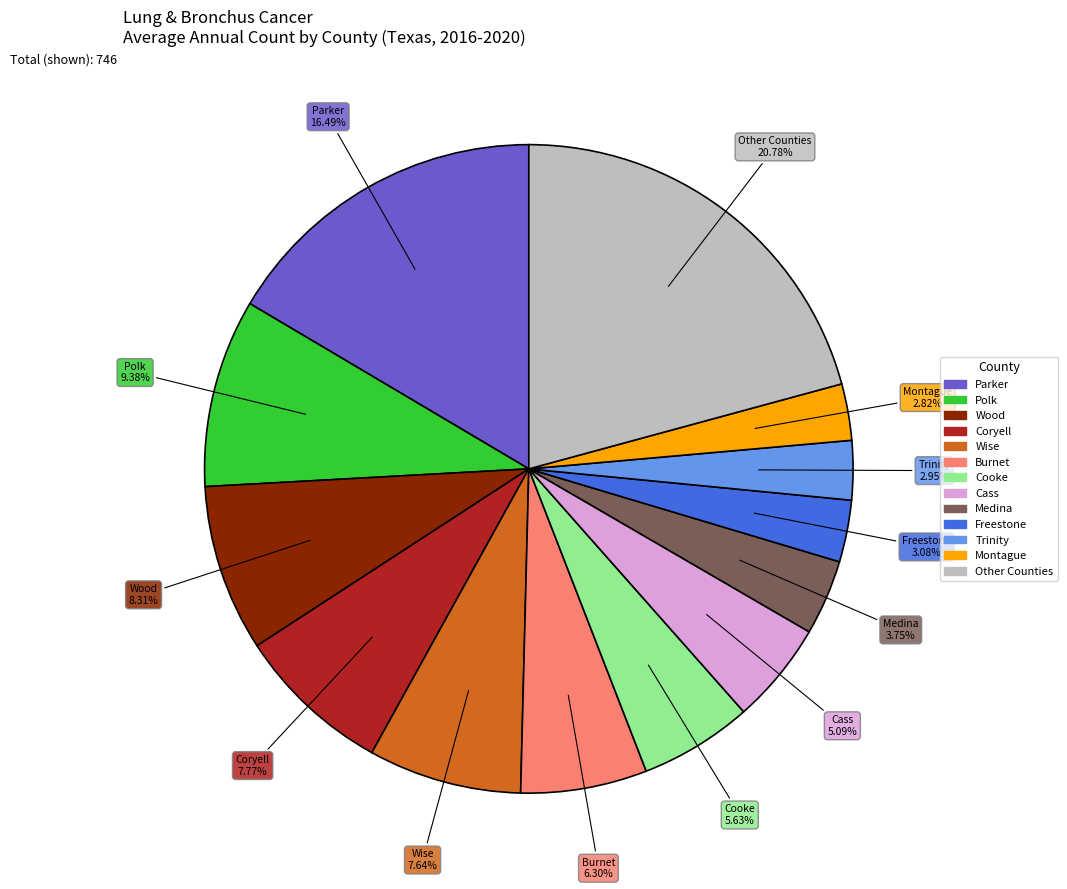

Is there any slice that represents more than half of the pie?

No